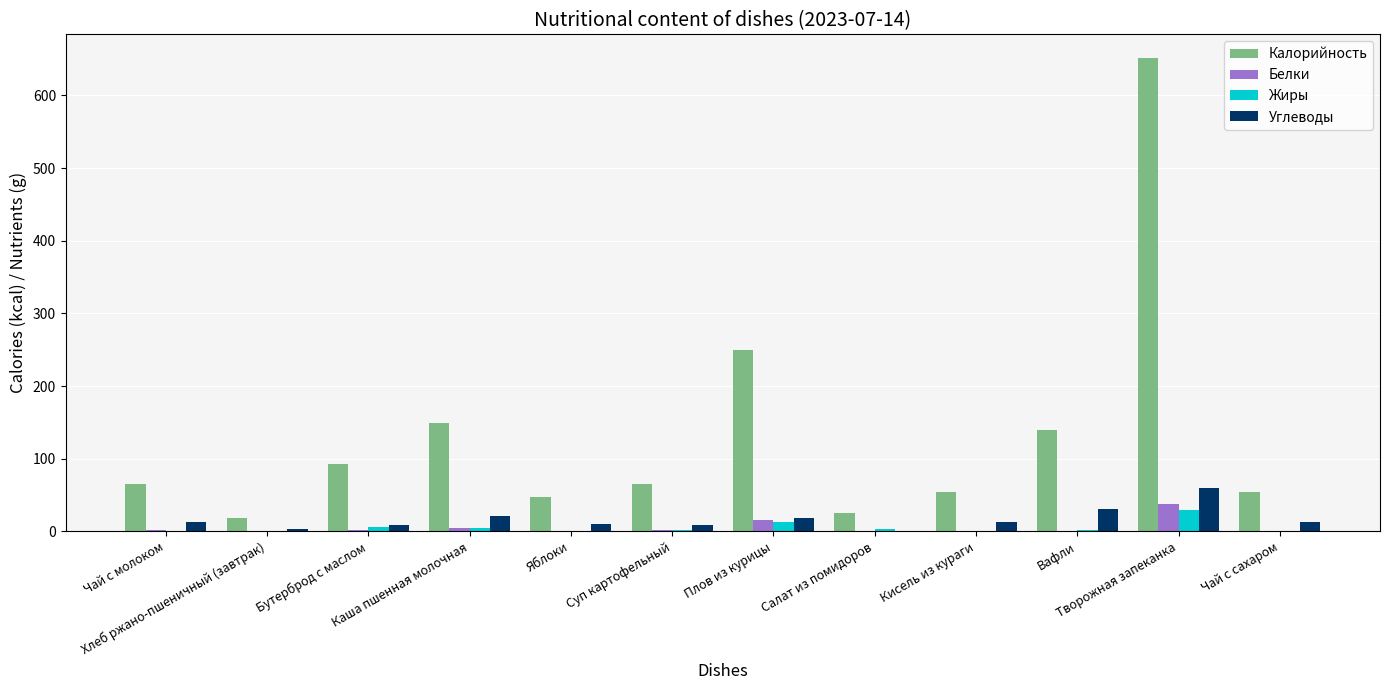

What is the approximate value of Углеводы at Кисель из кураги?

13.1